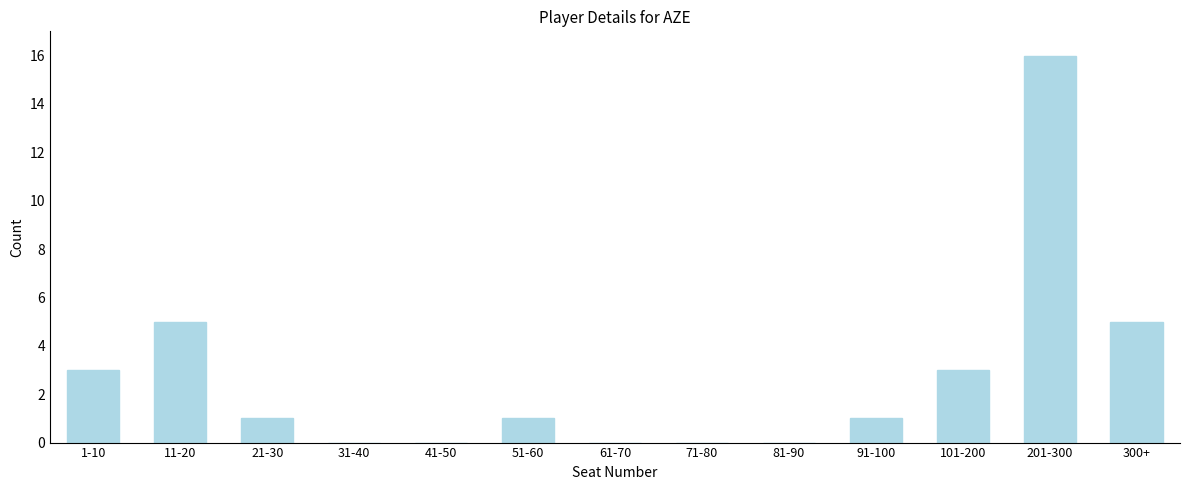

Reading left to right, what are all the values shown in this chart?

1-10=3	11-20=5	21-30=1	31-40=0	41-50=0	51-60=1	61-70=0	71-80=0	81-90=0	91-100=1	101-200=3	201-300=16	300+=5